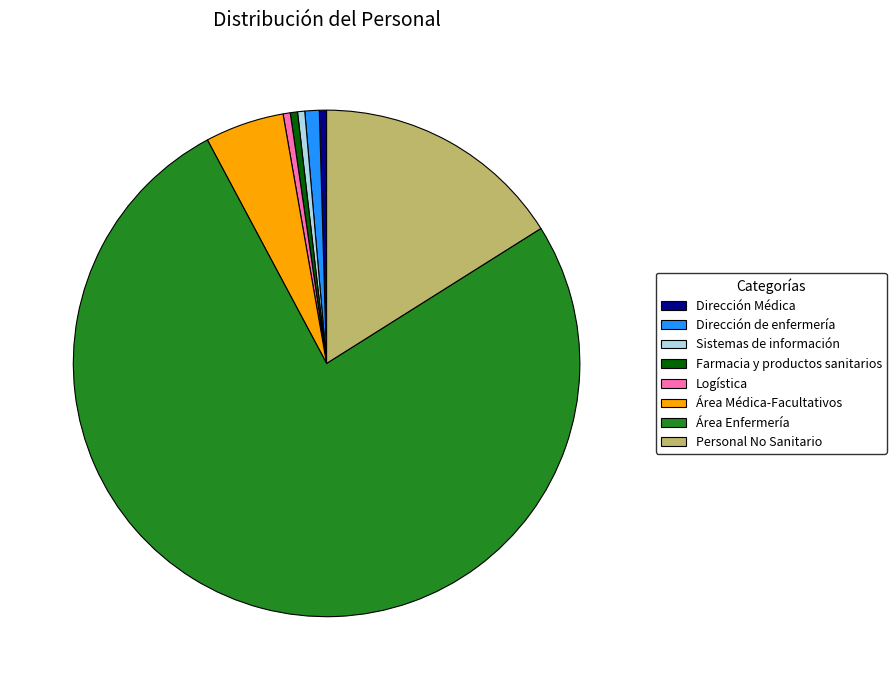

Does Área Enfermería represent more than half of the total?

Yes